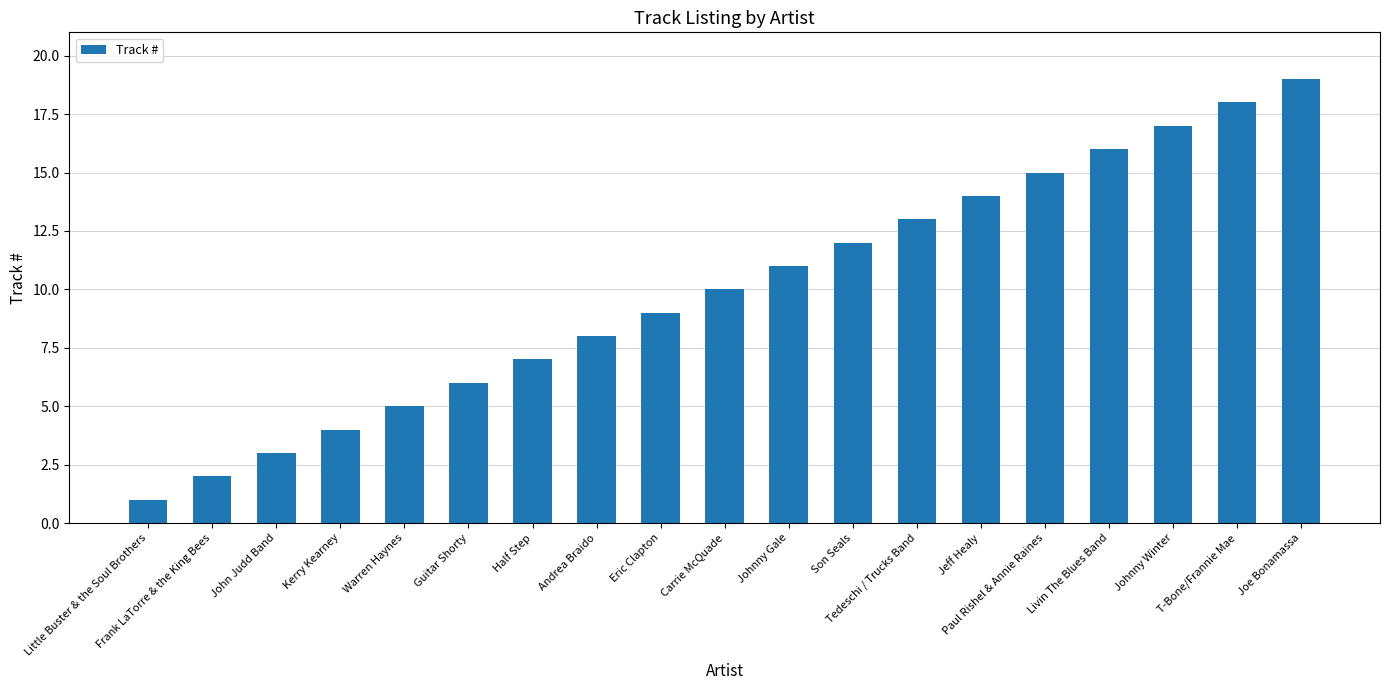

Reading left to right, list all the values displayed in this chart.

1	2	3	4	5	6	7	8	9	10	11	12	13	14	15	16	17	18	19